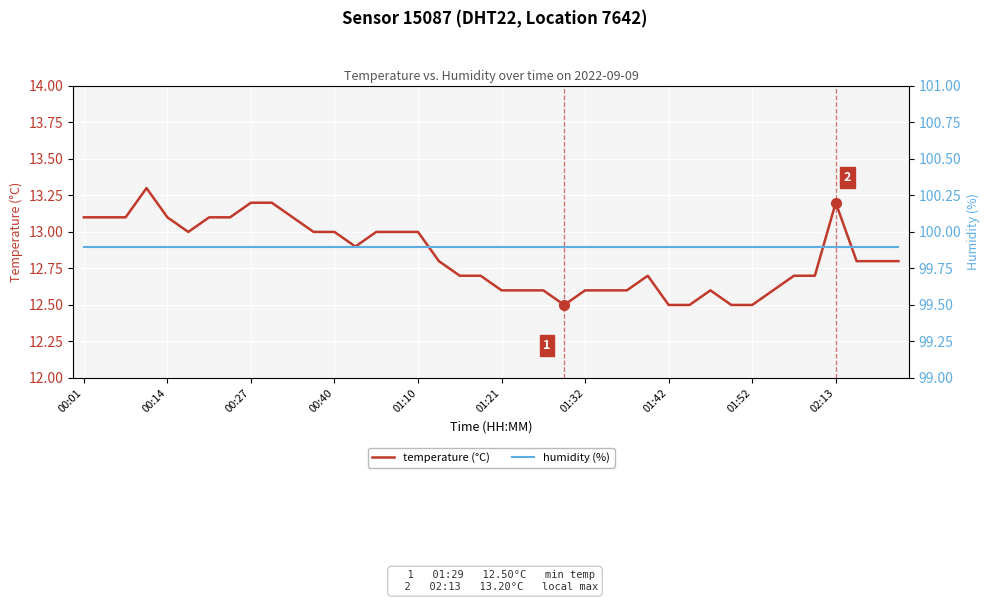

What is the total value across all series at 00:14?

113.0